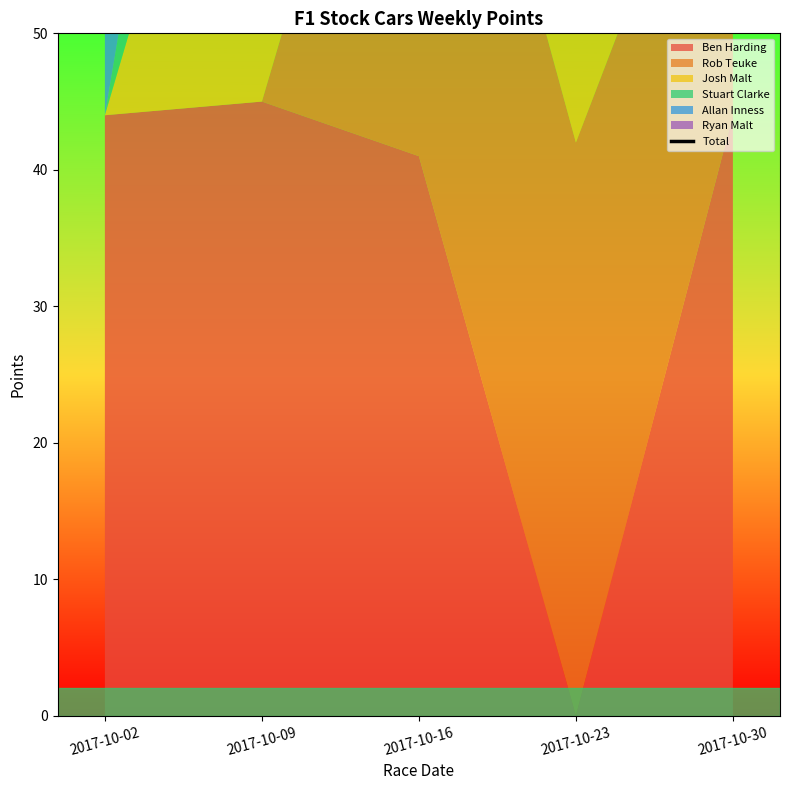

True or false: the data has more than 0 interior local peaks.

True